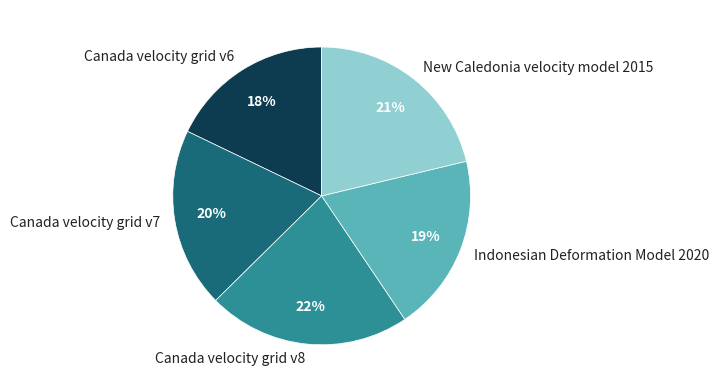

What is the largest slice in the pie chart?

Canada velocity grid v8